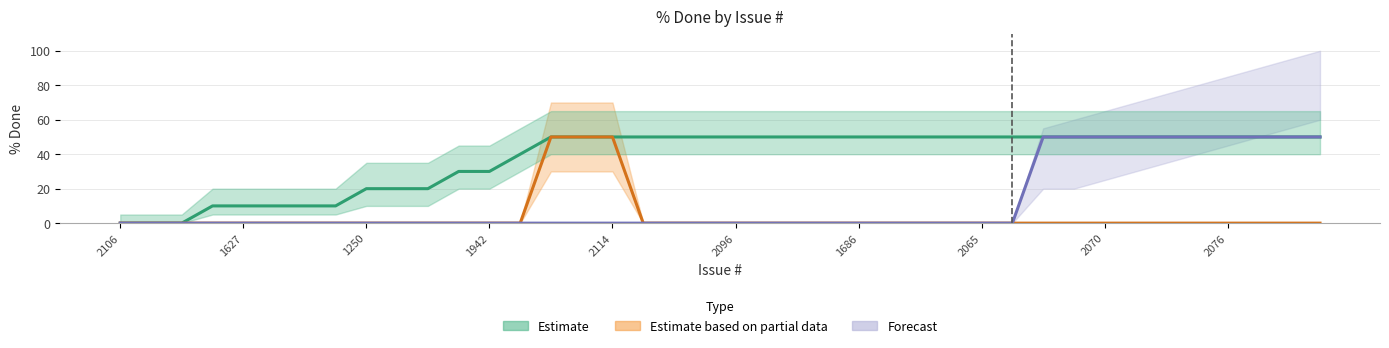

Is it true that Forecast equals 0 at 1942?

True